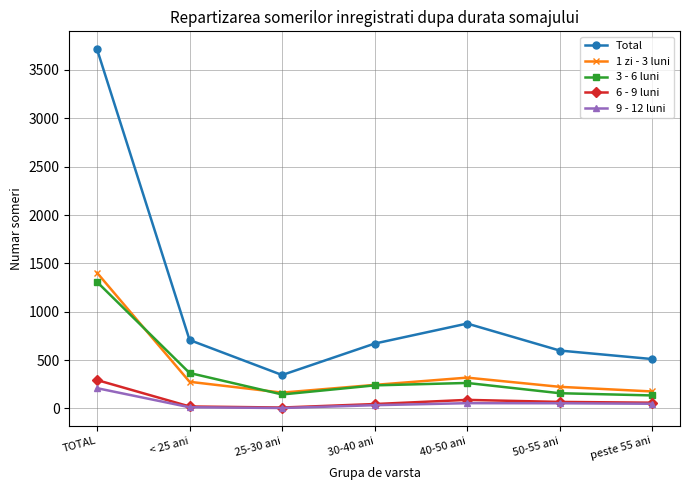

Is it true that Total equals 878 at 40-50 ani?

True